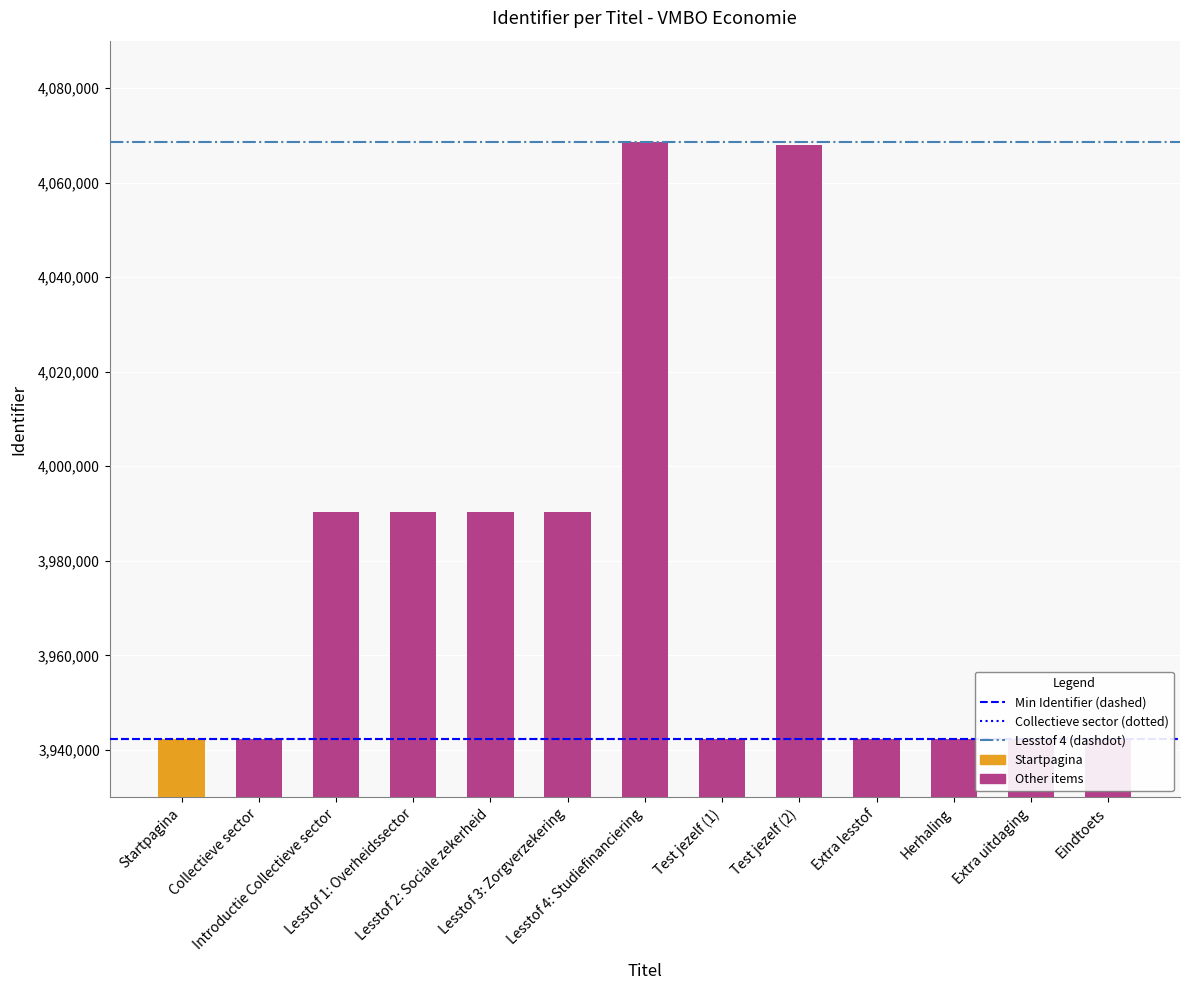

Are the bars grouped side by side (vs. stacked)?

No